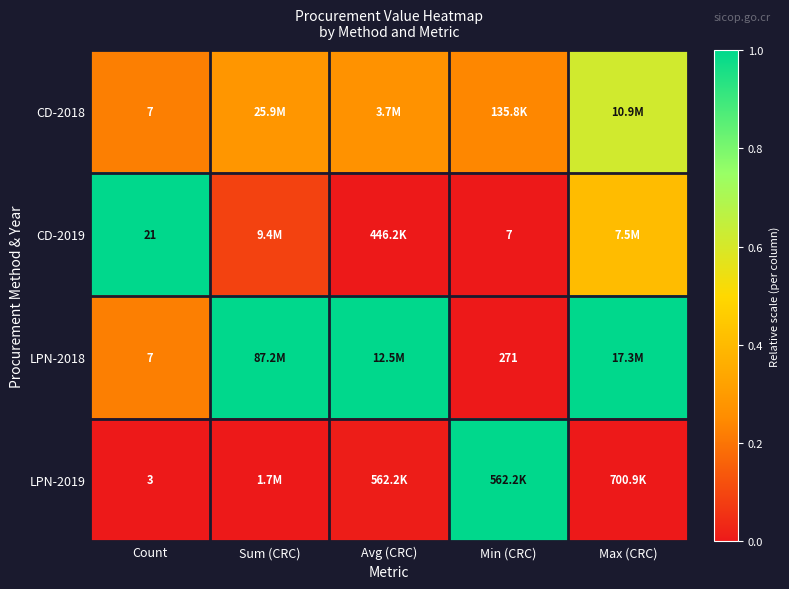

At which label does LPN-2018 reach its peak?

Sum (CRC)